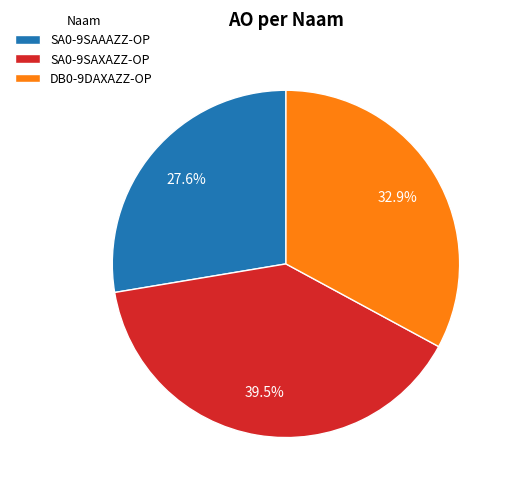

To the nearest percent, what is the difference between the SA0-9SAAAZZ-OP and SA0-9SAXAZZ-OP slice percentages?

12%